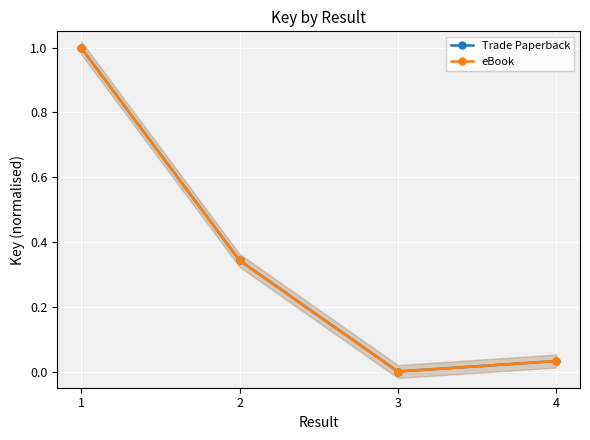

Which series has the largest range (max minus min)?

Trade Paperback